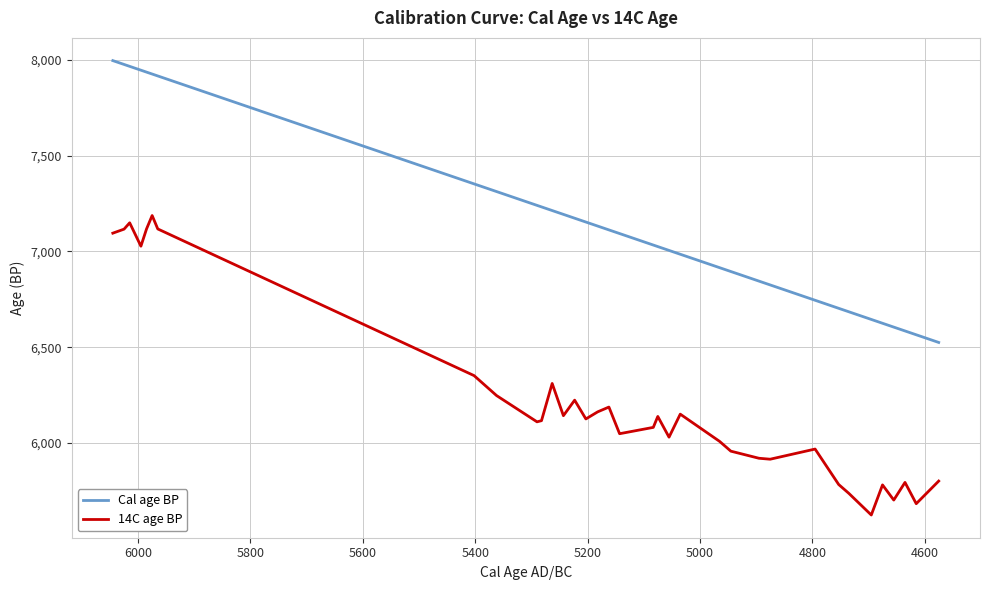

Reading left to right, what are all the values shown in this chart?

Cal age BP: 7995	7975	7965	7945	7935	7925	7915	7352	7312	7240	7232	7213	7193	7173	7153	7132	7112	7093	7033	7025	7005	6985	6915	6895	6845	6825	6745	6703	6685	6645	6625	6605	6585	6565	6525
14C age BP: 7095	7116	7149	7027	7117	7187	7117	6352	6248	6111	6117	6311	6143	6224	6126	6163	6188	6049	6082	6139	6031	6151	6009	5958	5921	5916	5969	5784	5738	5625	5782	5703	5795	5684	5802